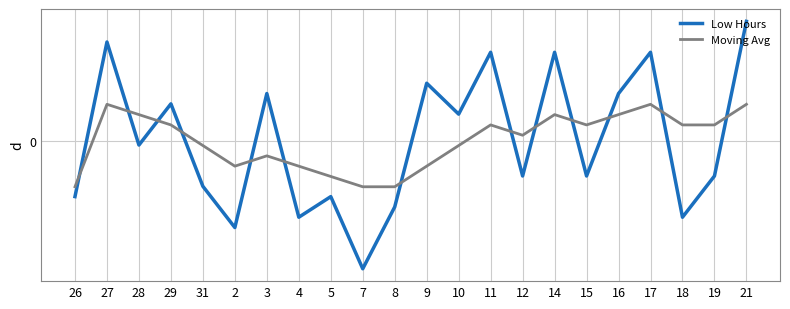

Which has a higher value, 11 or 10?

11